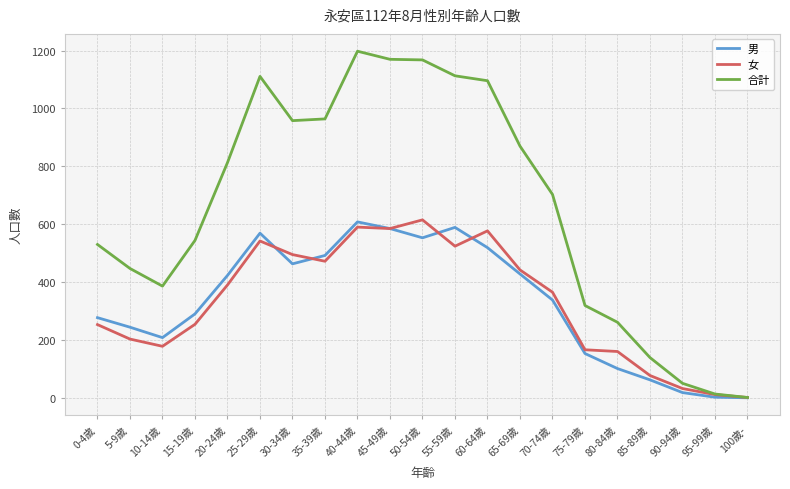

Is this an area chart (filled region under the line)?

No